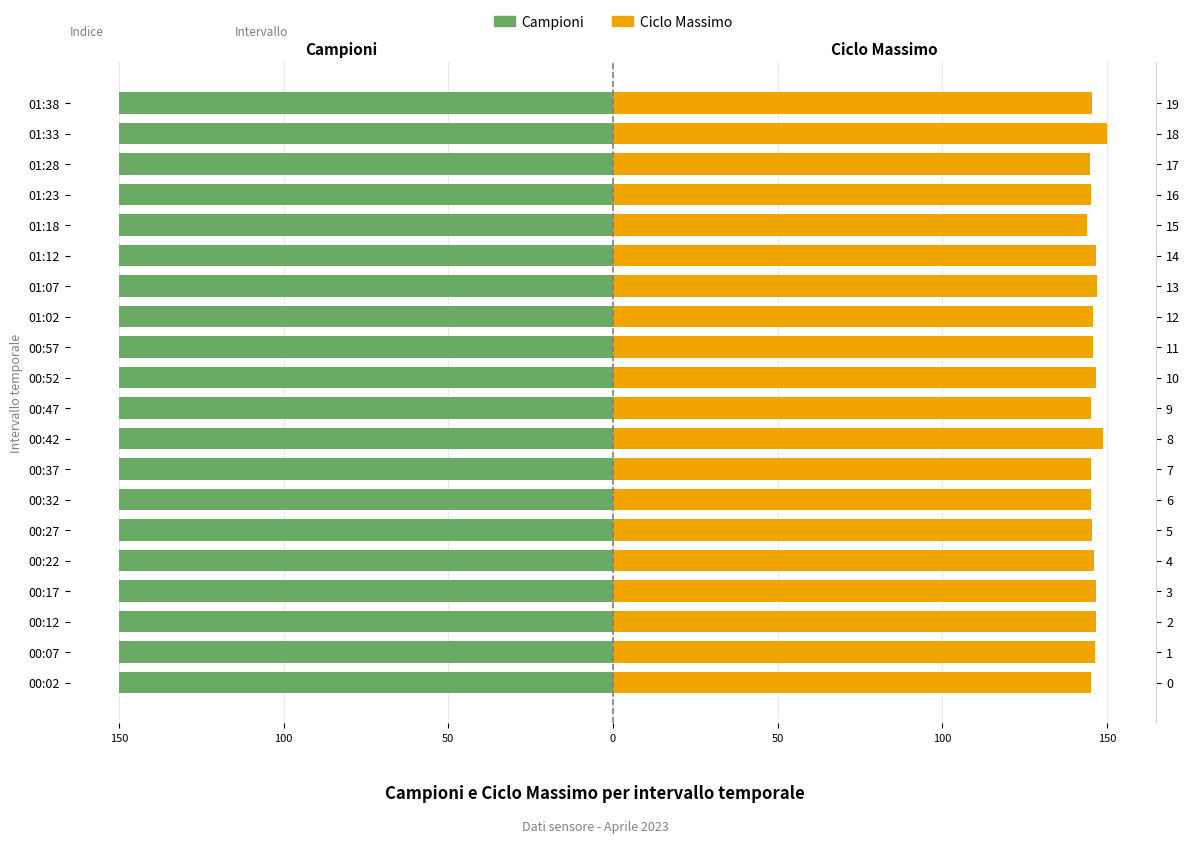

True or false: Ciclo Max (Femmine) has a value of 90.8 at 01:28.

False